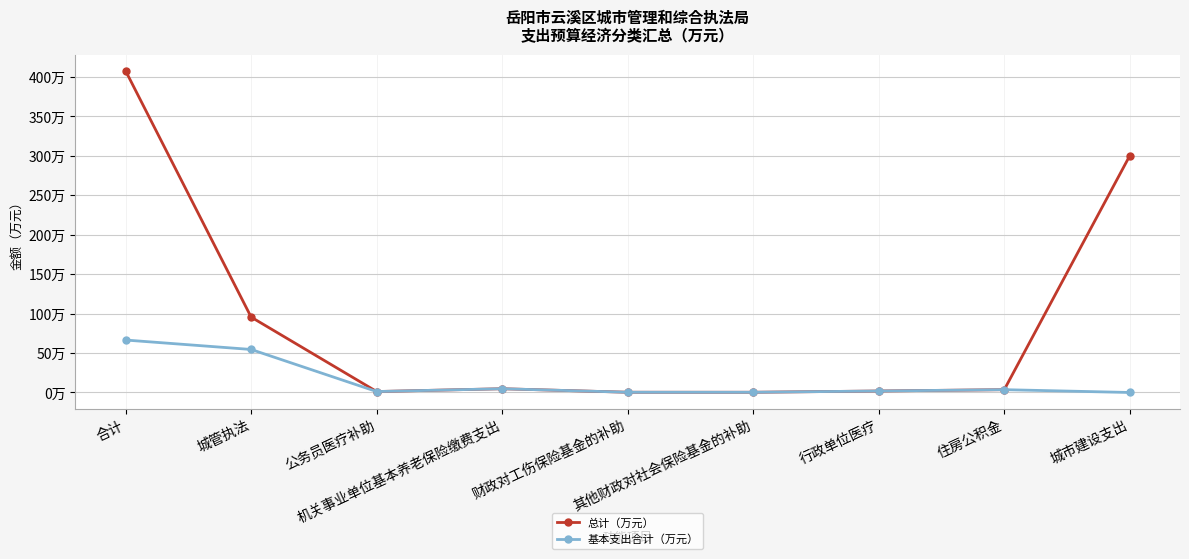

At which category does the chart reach its minimum across all series?

城市建设支出